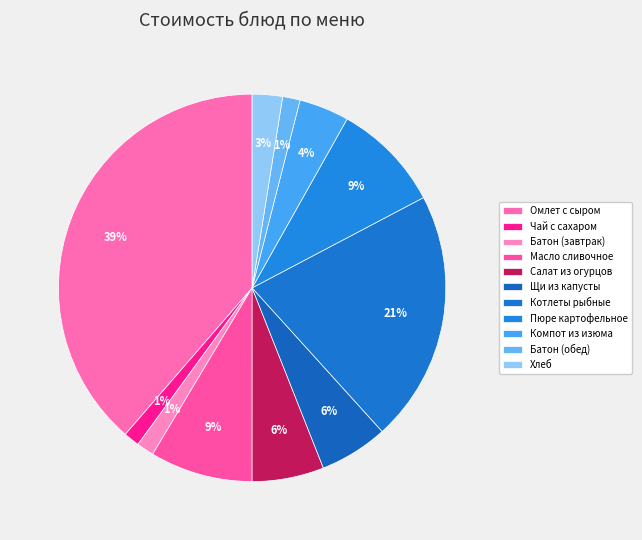

What is the change in value from Масло сливочное to Салат из огурцов?

-4.2